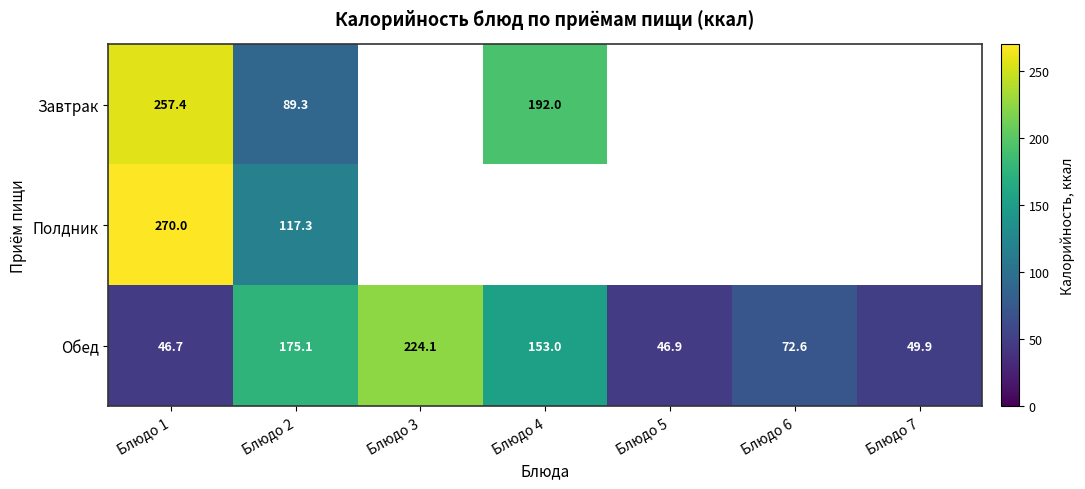

At which label does Обед first exceed 72?

Блюдо 2